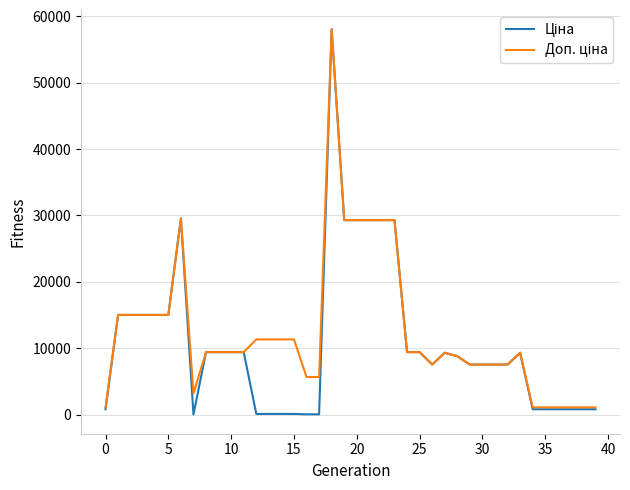

What is the greatest value displayed?

58037.0